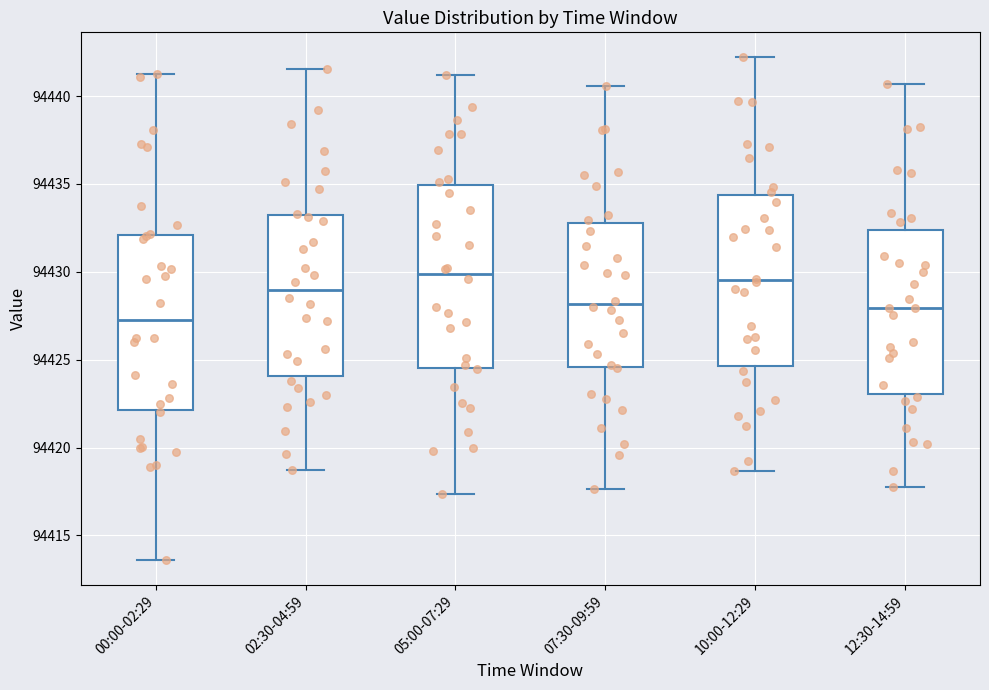

Reading left to right, read every box against the y-axis: the position of its median line, the range the box covers, and the ends of its whiskers. The values are not printed on the chart, so give them approximately, as read against the axis.

00:00-02:29: median 94427.5, box 94422.0 to 94432.0, whiskers 94413.5 to 94441.5
02:30-04:59: median 94429.0, box 94424.0 to 94433.5, whiskers 94419.0 to 94441.5
05:00-07:29: median 94430.0, box 94424.5 to 94435.0, whiskers 94417.5 to 94441.0
07:30-09:59: median 94428.0, box 94424.5 to 94433.0, whiskers 94417.5 to 94440.5
10:00-12:29: median 94429.5, box 94424.5 to 94434.5, whiskers 94418.5 to 94442.0
12:30-14:59: median 94428.0, box 94423.0 to 94432.5, whiskers 94418.0 to 94440.5